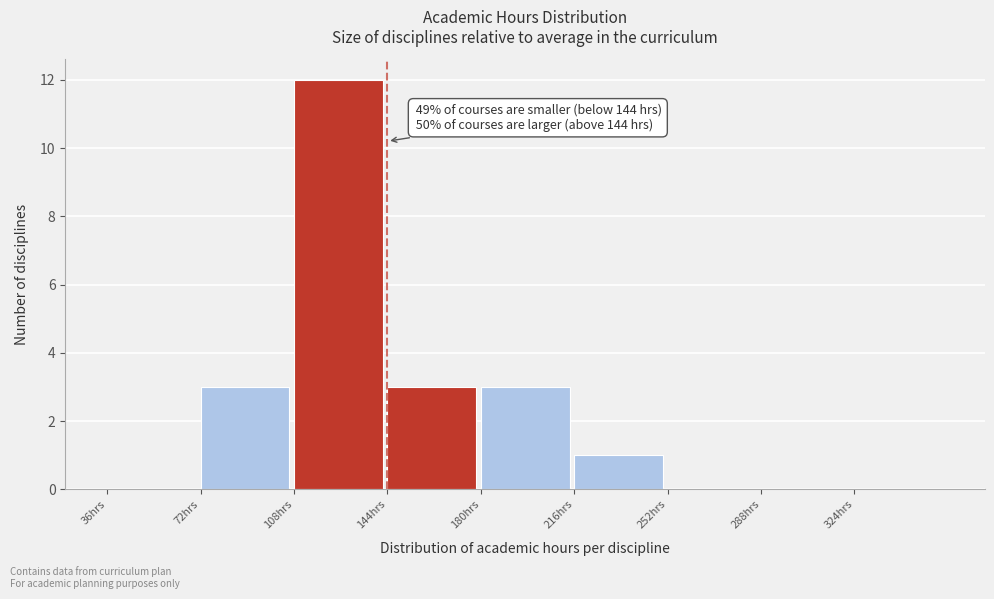

Which range on the x-axis has the tallest bar?

108 to 144